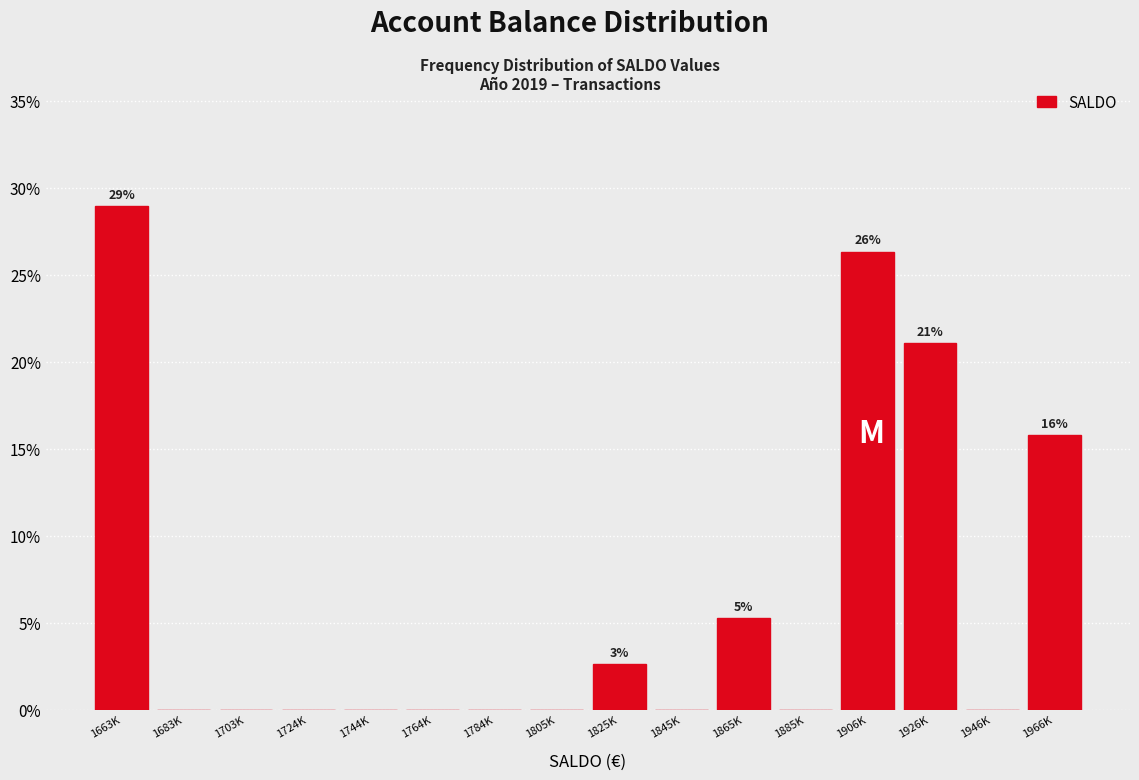

Are the bars horizontal?

No